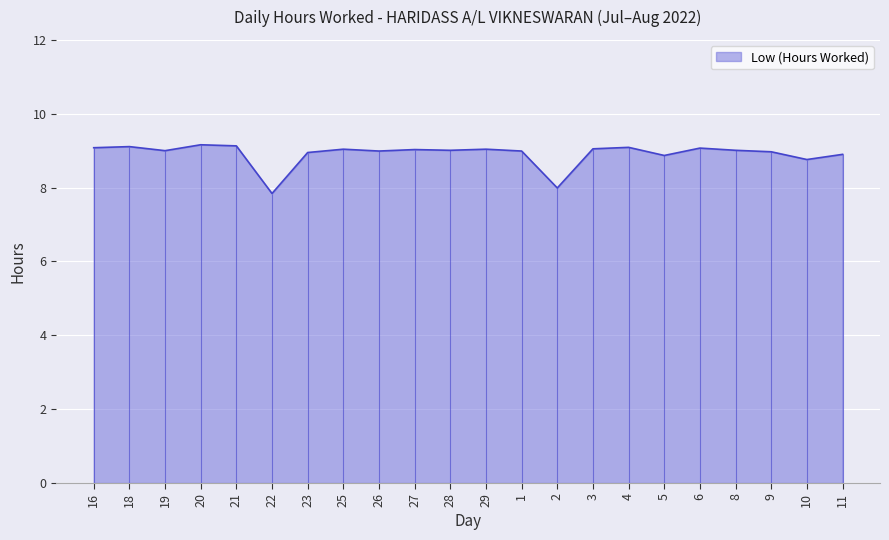

What value does the data have at 2?

8.0